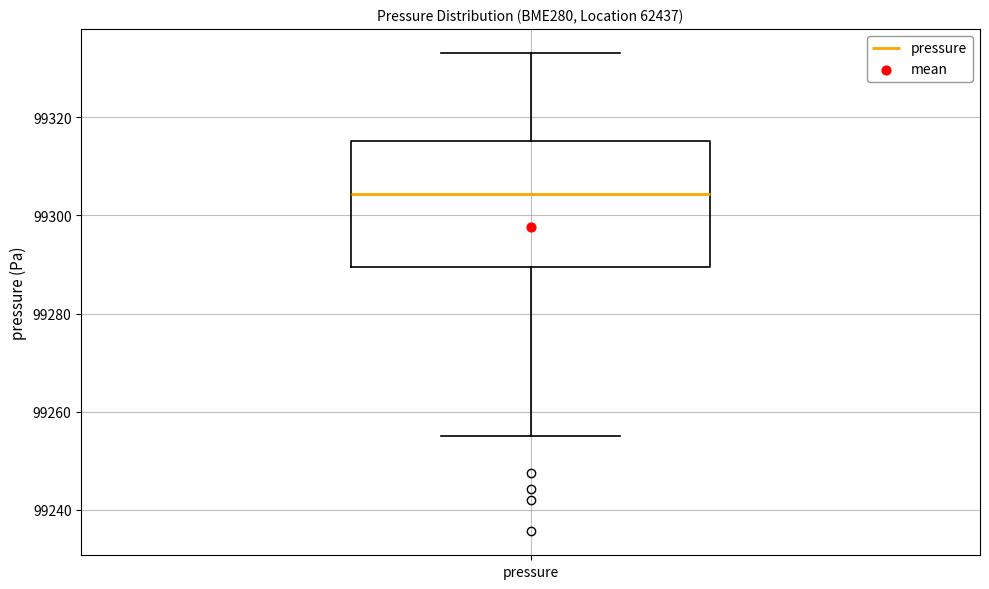

Read this box plot against the y-axis: the position of the median line, the range covered by the box, and the ends of both whiskers. The values are not printed on the chart, so give them approximately, as read against the axis.

median 99304, box 99290 to 99316, whiskers 99256 to 99334